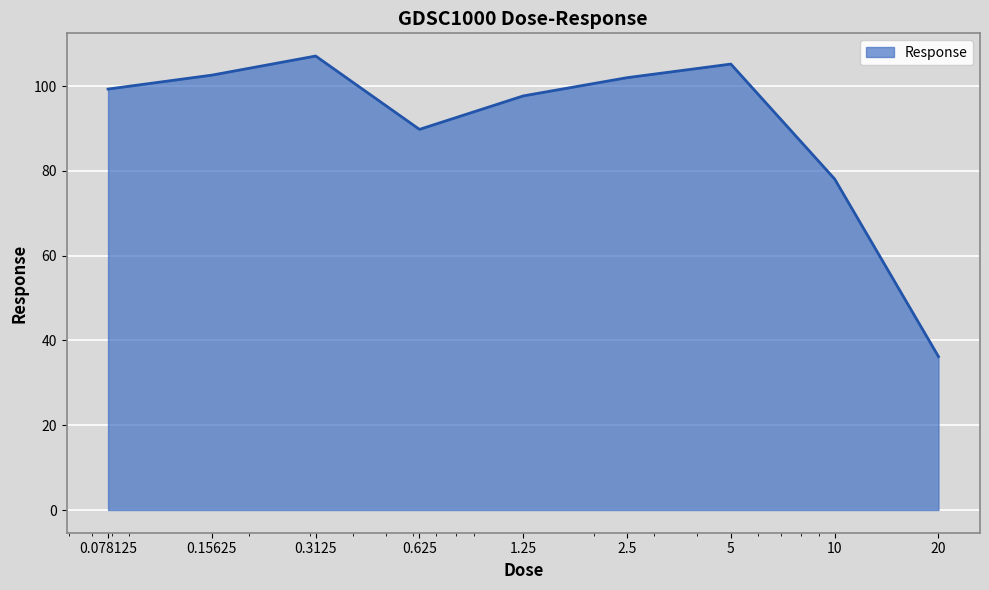

How many lines are shown in the chart?

1